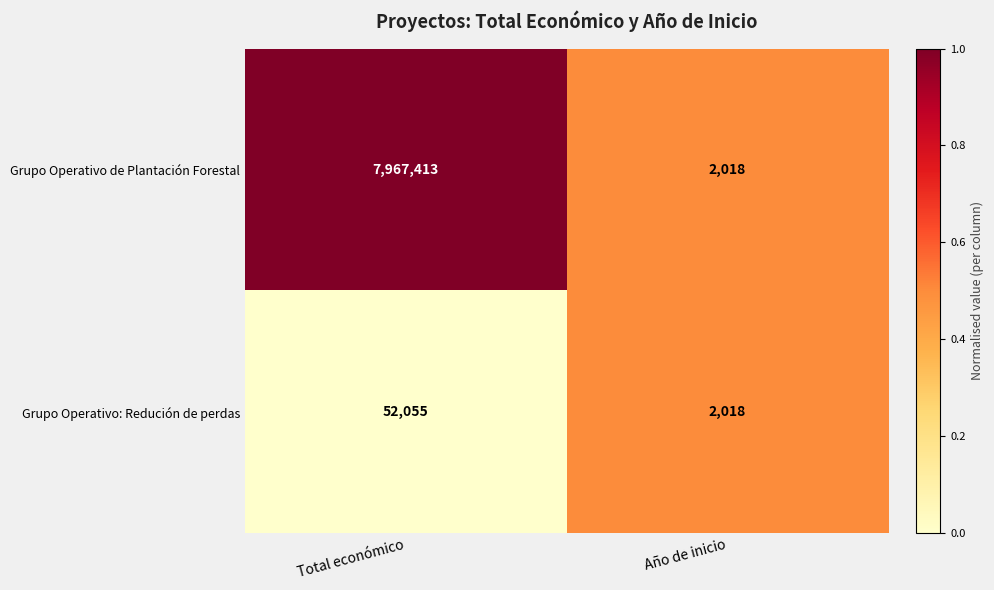

At which label is Grupo Operativo: Redución de perdas closest to 27036?

Año de inicio